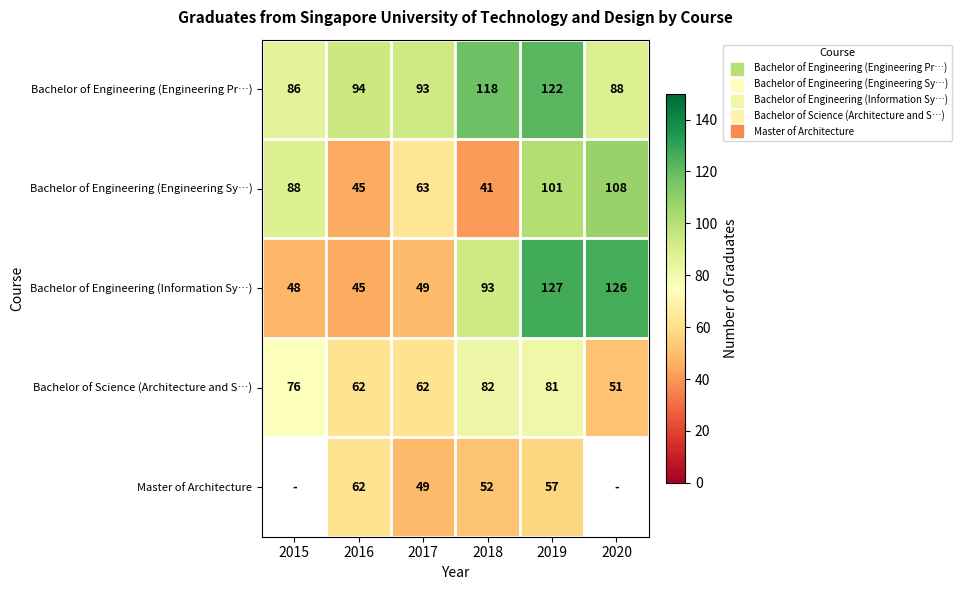

How many series are shown in this chart?

5